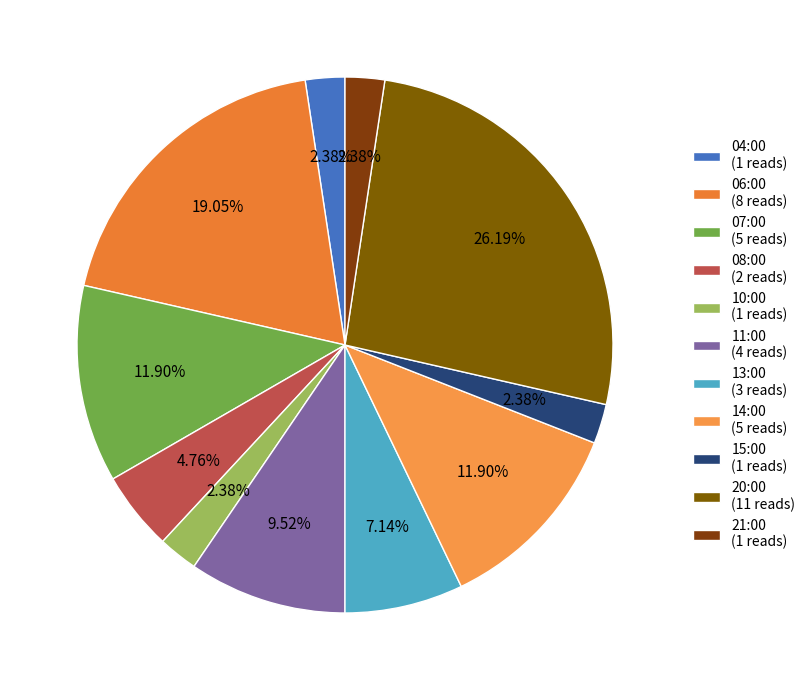

Is there any slice that represents more than half of the pie?

No